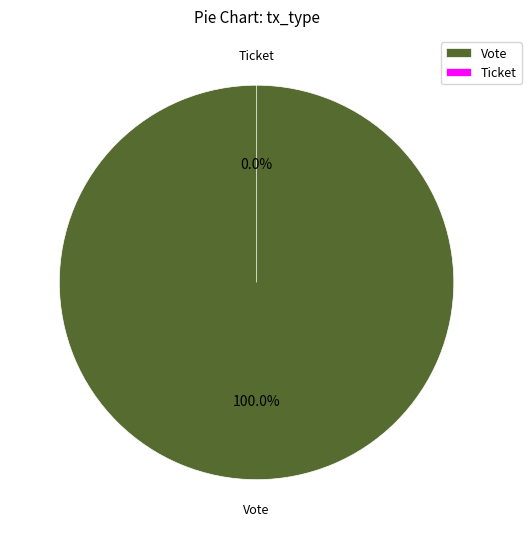

Which slice represents more than half of the pie?

Vote